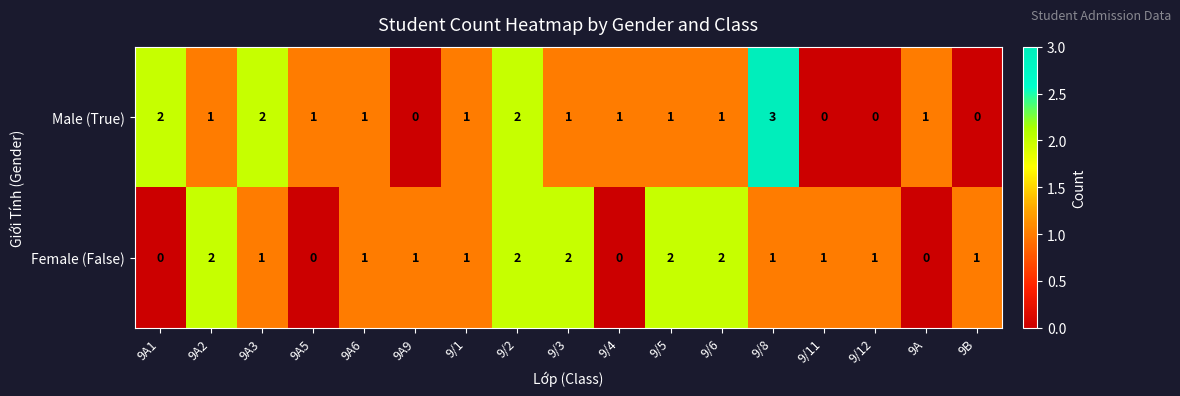

The value of Female (False) at 9B is 1. True or false?

True